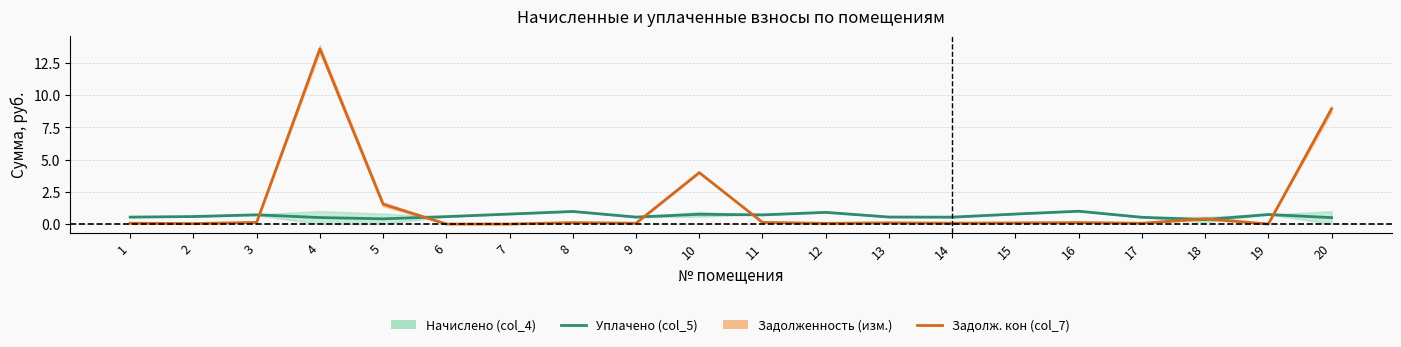

What is the value of the Уплачено (col_5) point at the 3rd from the left?

0.7